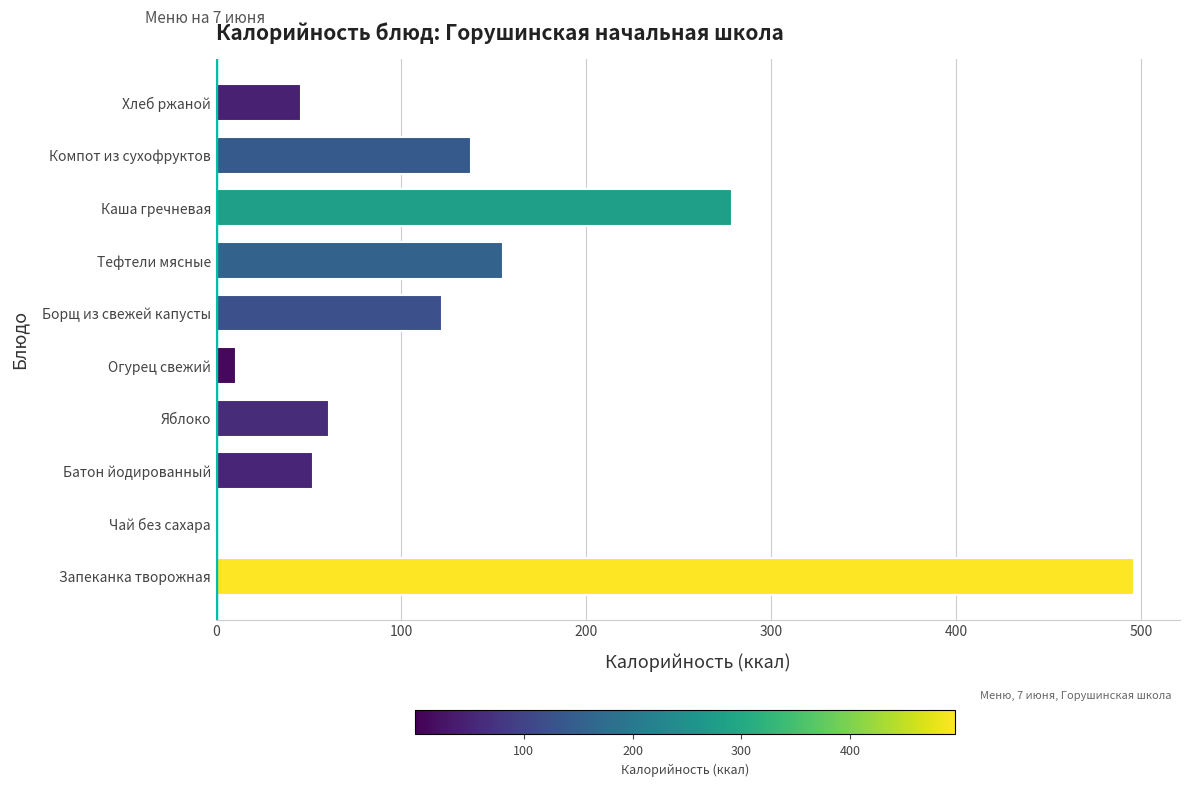

What is the sum of all values?

1360.8